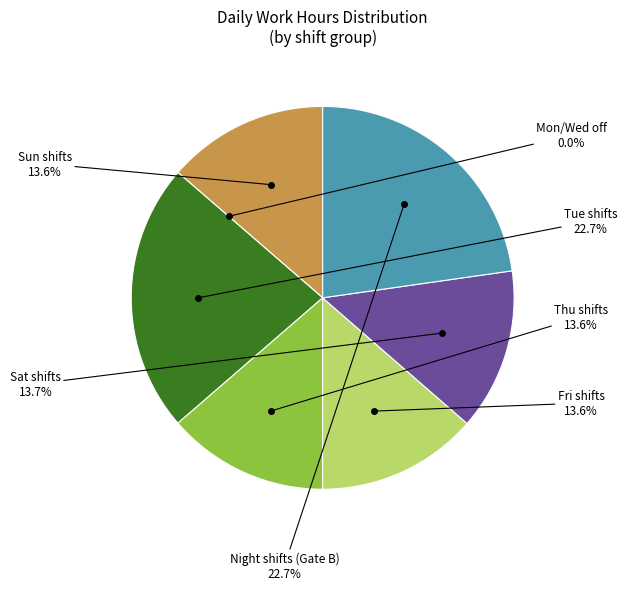

Is there a majority slice in this chart?

No